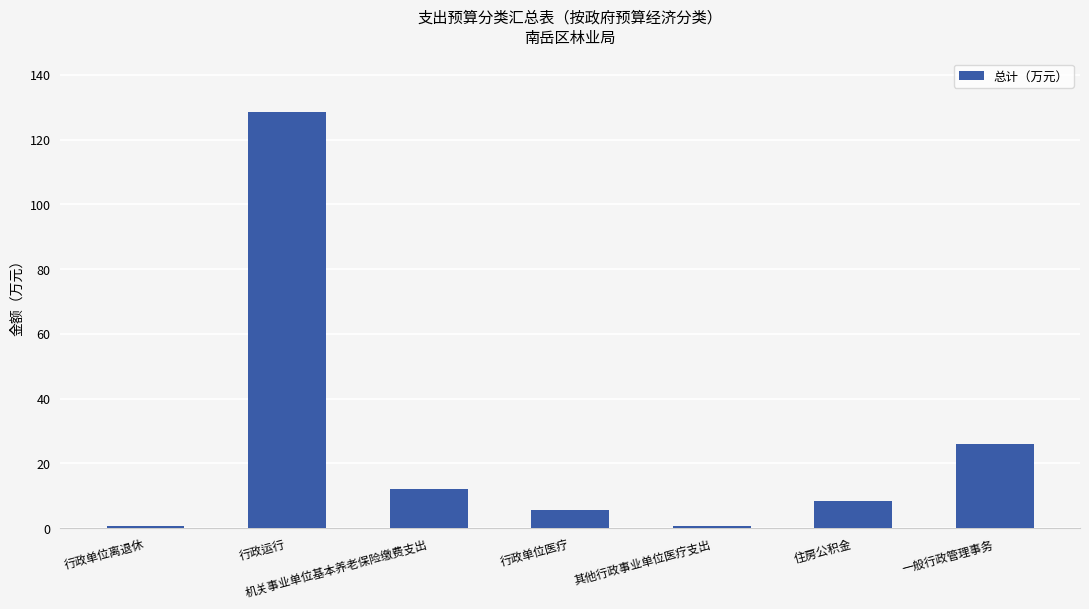

How many data points are above 8?

4